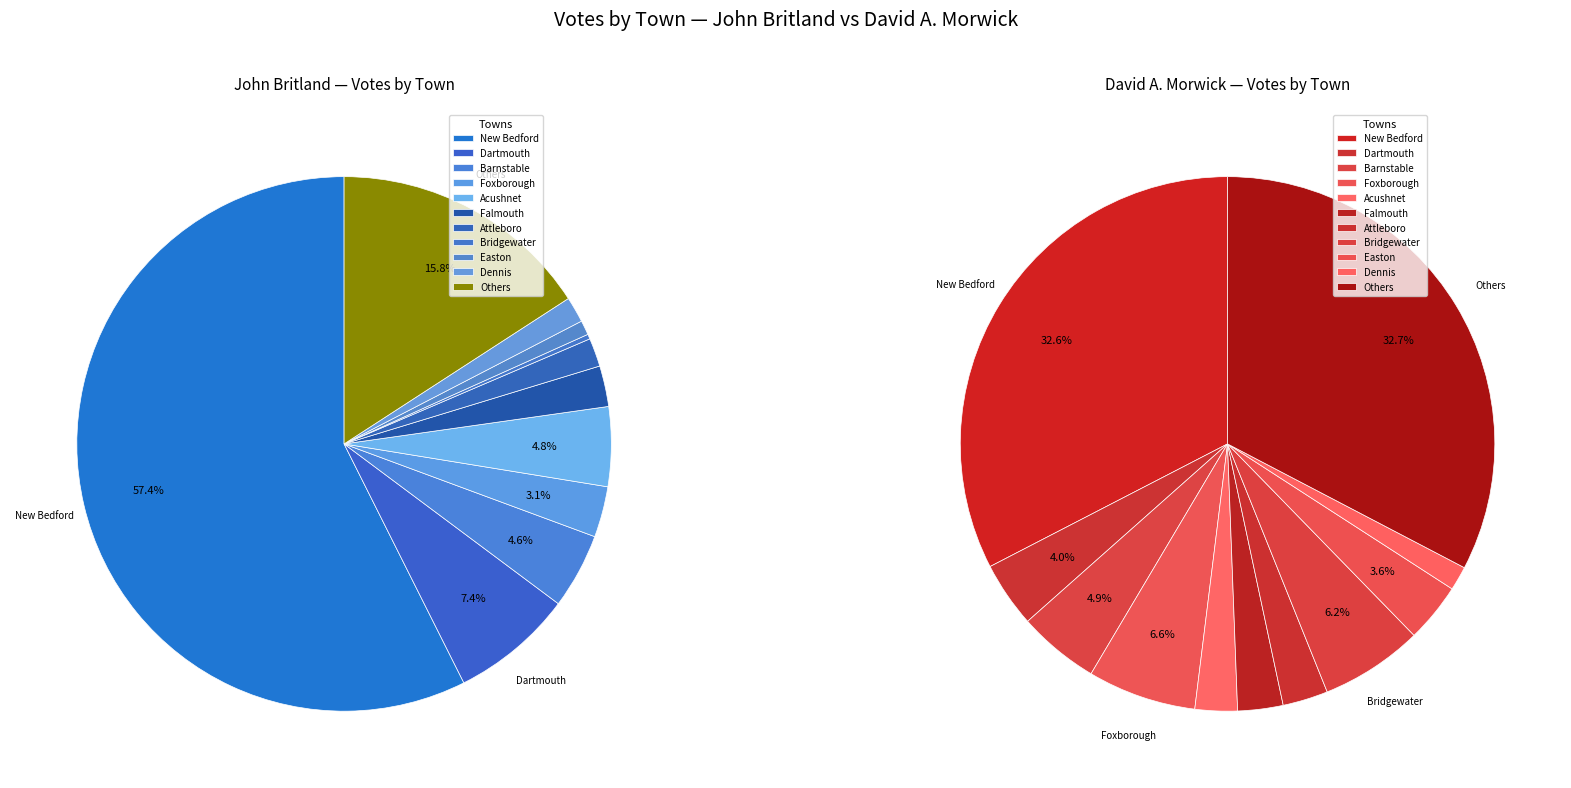

What portion of the pie excludes Harwich?

98.9%